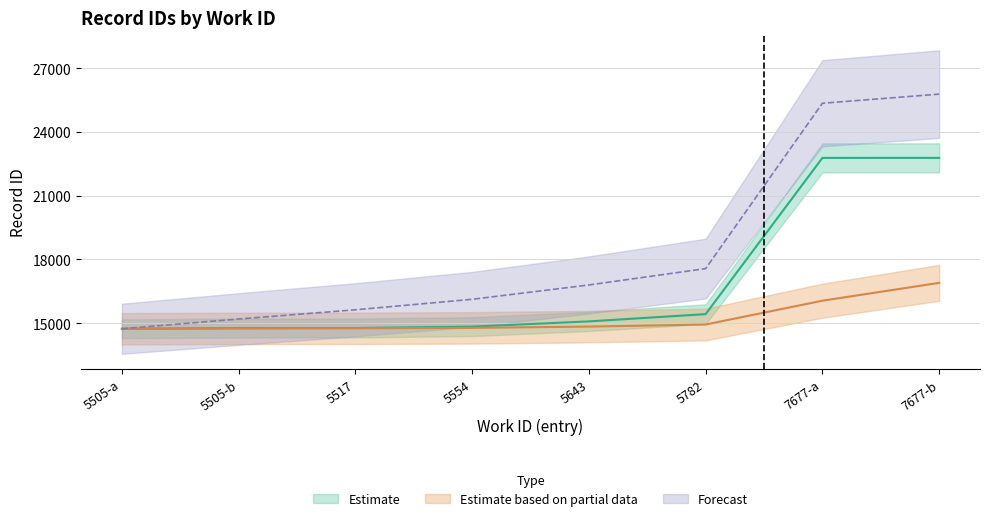

Which series changed the most between 5517 and 5782?

id_upper